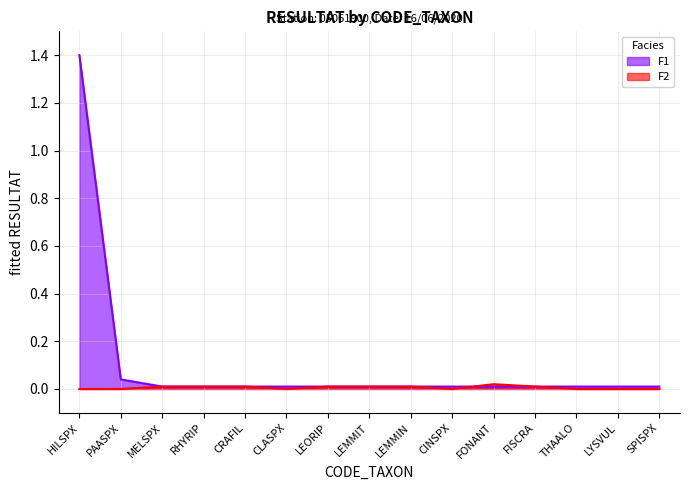

Rank the series by their average value, from lowest to highest.

F2, F1